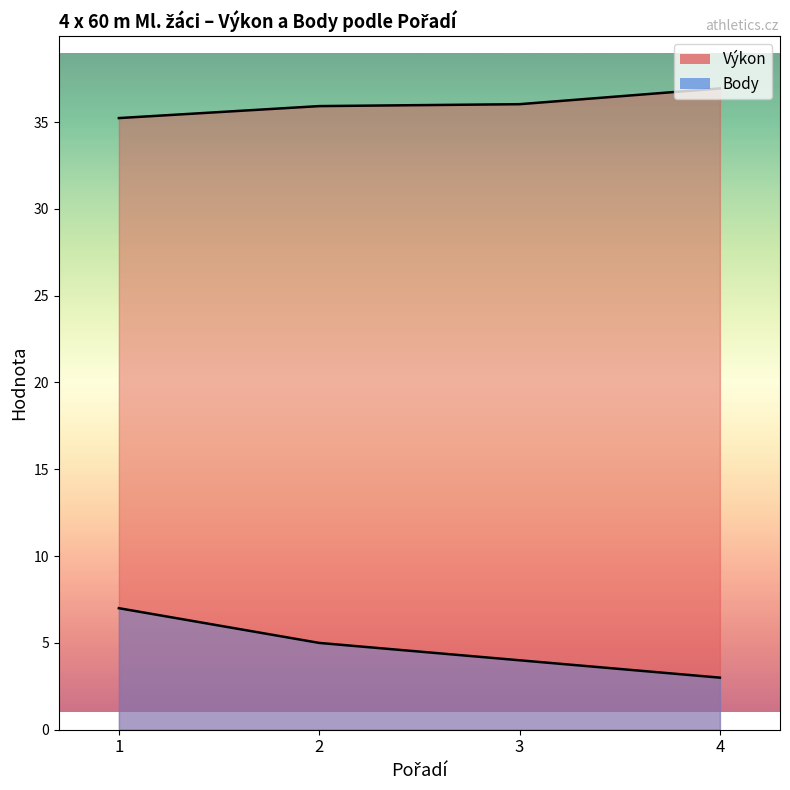

What is the value of the Body point at the 4th from the left?

3.0